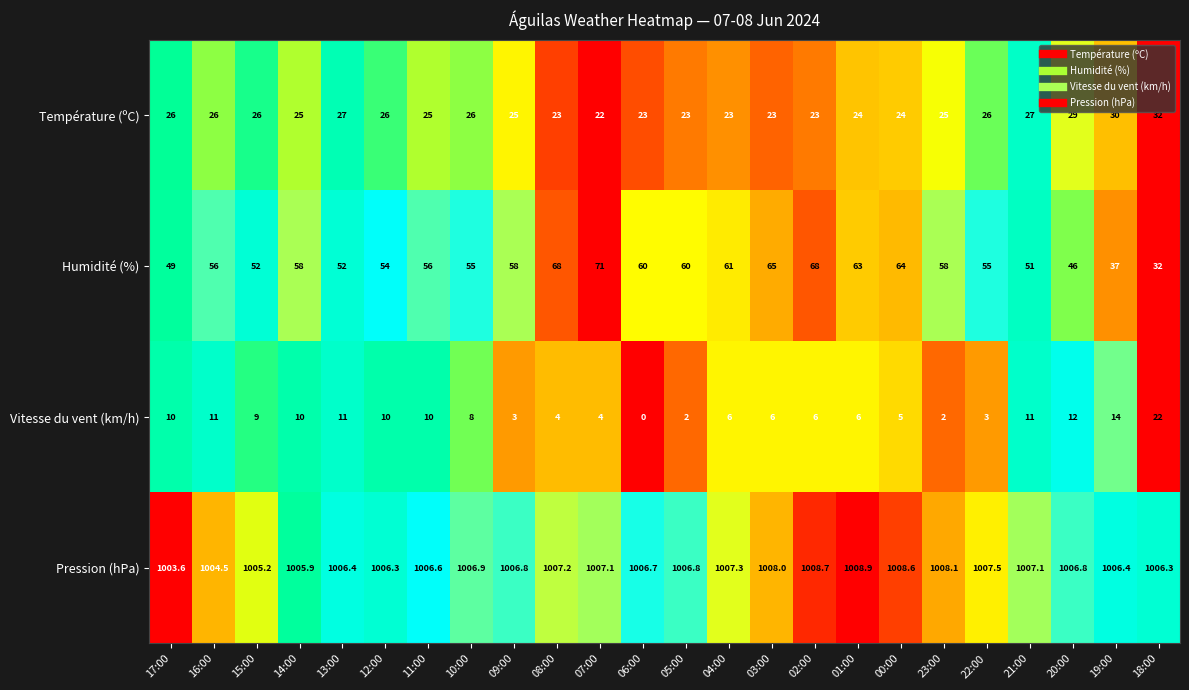

True or false: Température (ºC) has a value of 39.9 at 20:00.

False